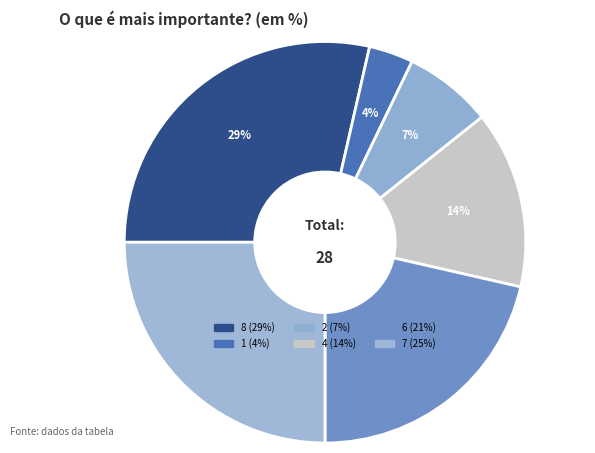

How many segments does this pie chart have?

6